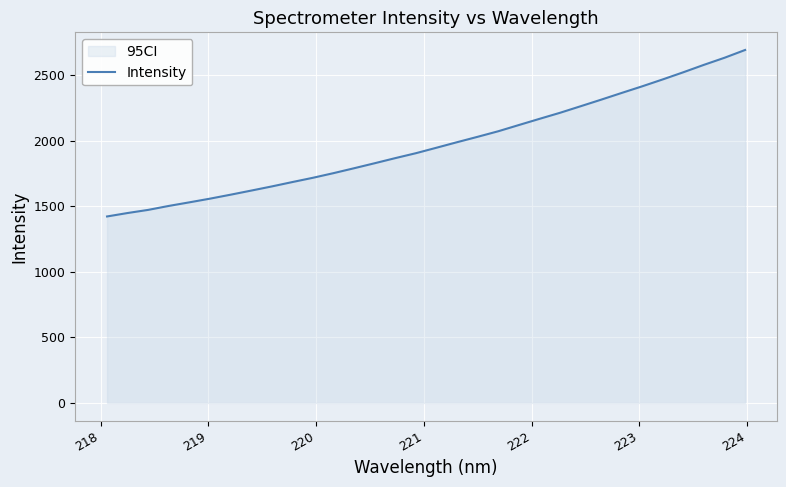

What is the maximum value shown in the chart?

2689.8